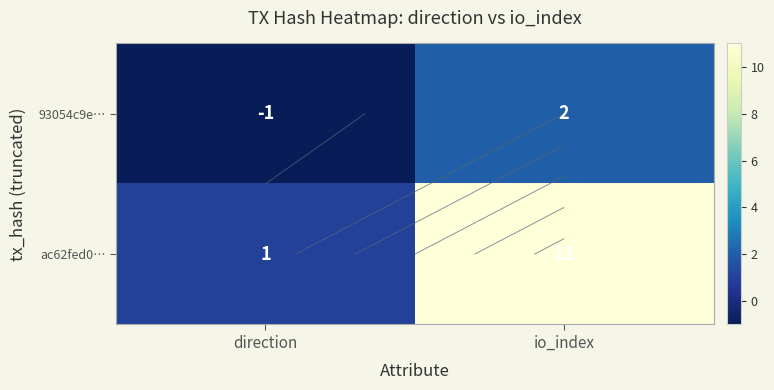

How many categories are shown in the chart?

2